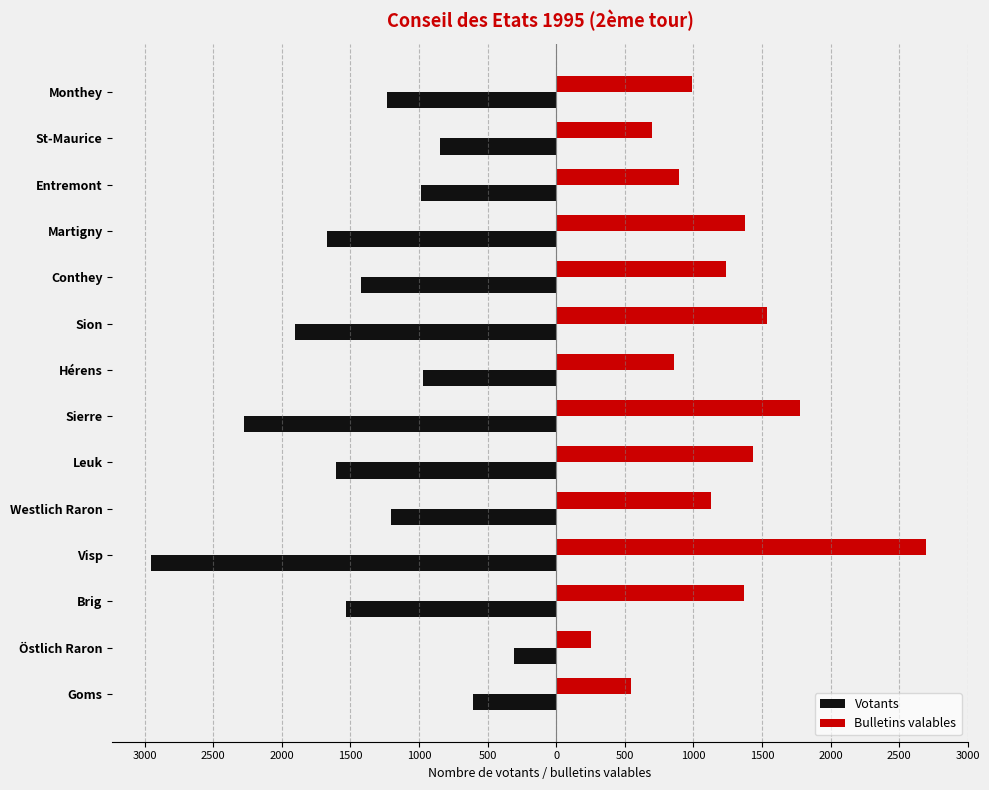

List the series in order of their overall mean, highest first.

Bulletins valables, Votants